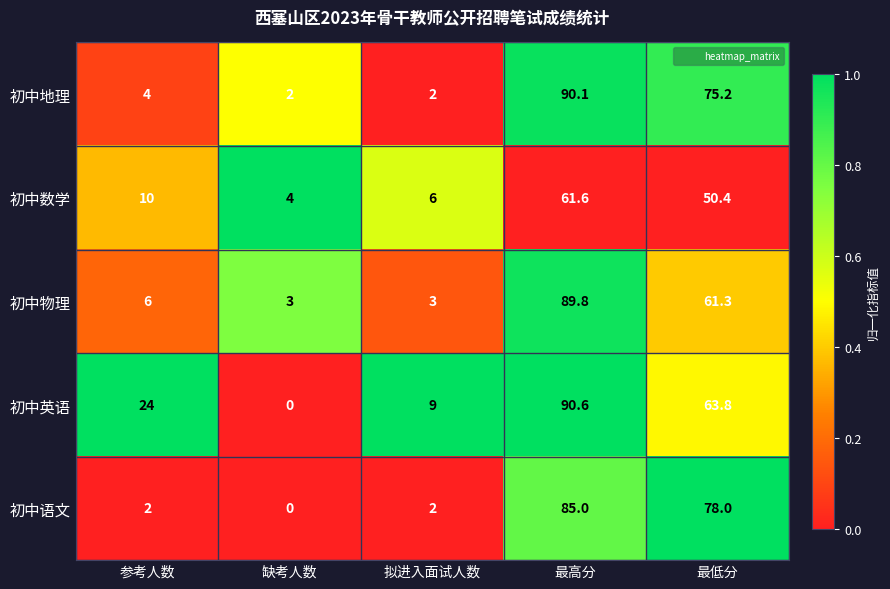

Which series has the largest range (max minus min)?

初中英语